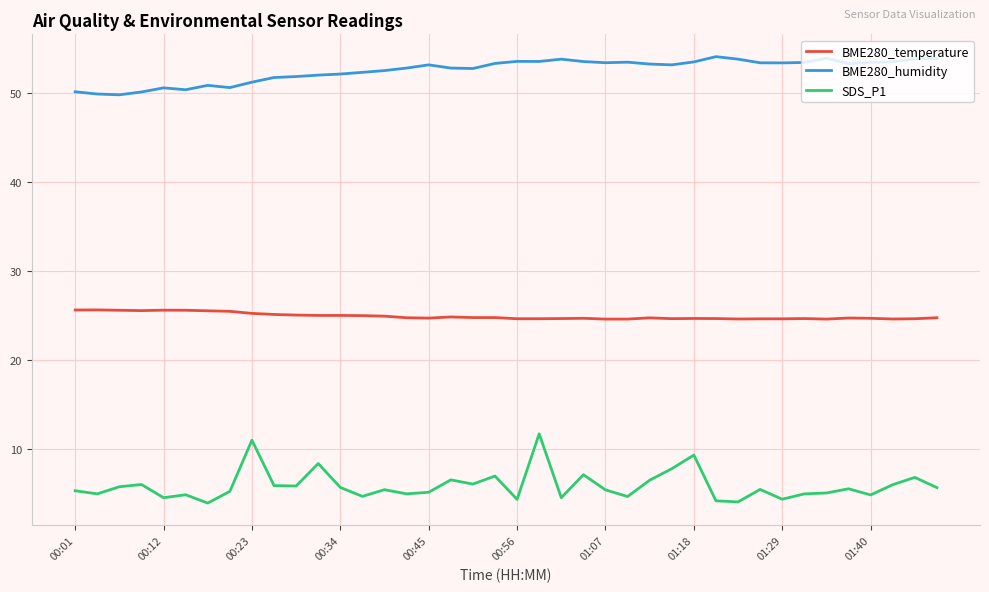

List the series in order of their peak value, lowest first.

SDS_P1, BME280_temperature, BME280_humidity